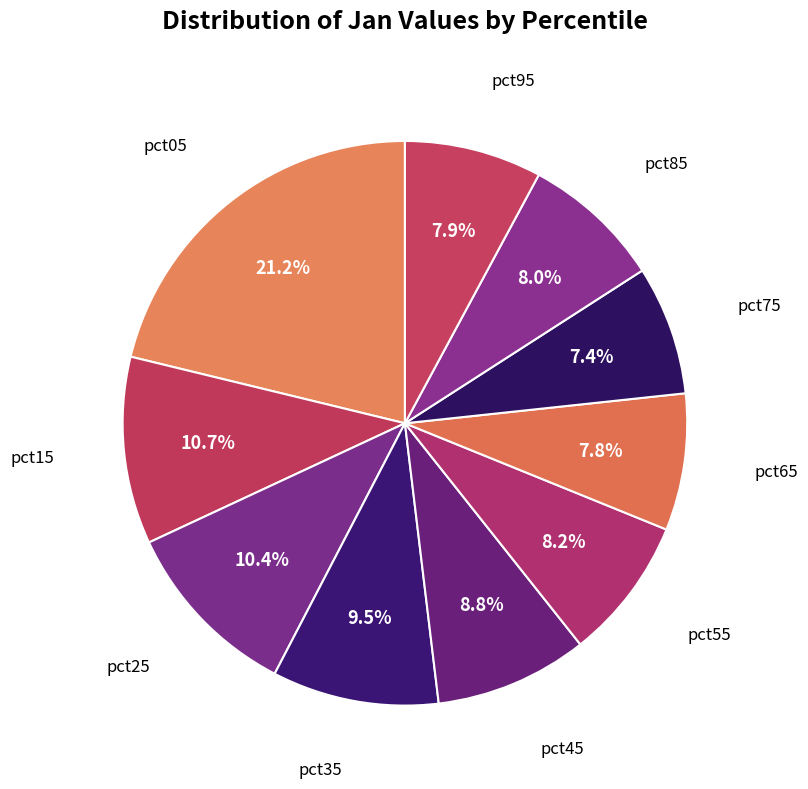

To the nearest percent, what is the average slice percentage?

10%